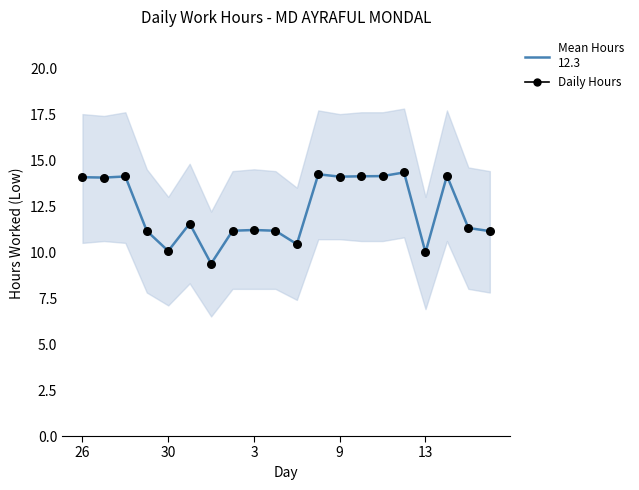

Which has a higher value, 9 or 26?

26